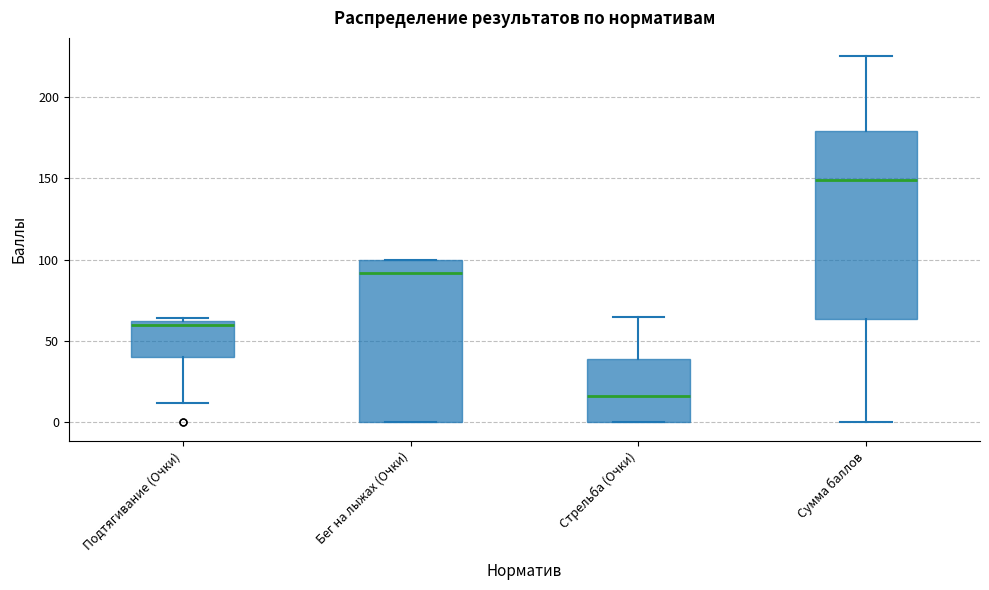

Reading left to right, read every box against the y-axis: the position of its median line, the range the box covers, and the ends of its whiskers. The values are not printed on the chart, so give them approximately, as read against the axis.

Подтягивание (Очки): median 60 (just below the box's upper edge), box 40 to 60, whiskers 10 to 65
Бег на лыжах (Очки): median 90, box 0 to 100, whiskers 0 to 100
Стрельба (Очки): median 15, box 0 to 40, whiskers 0 to 65
Сумма баллов: median 150, box 65 to 180, whiskers 0 to 225